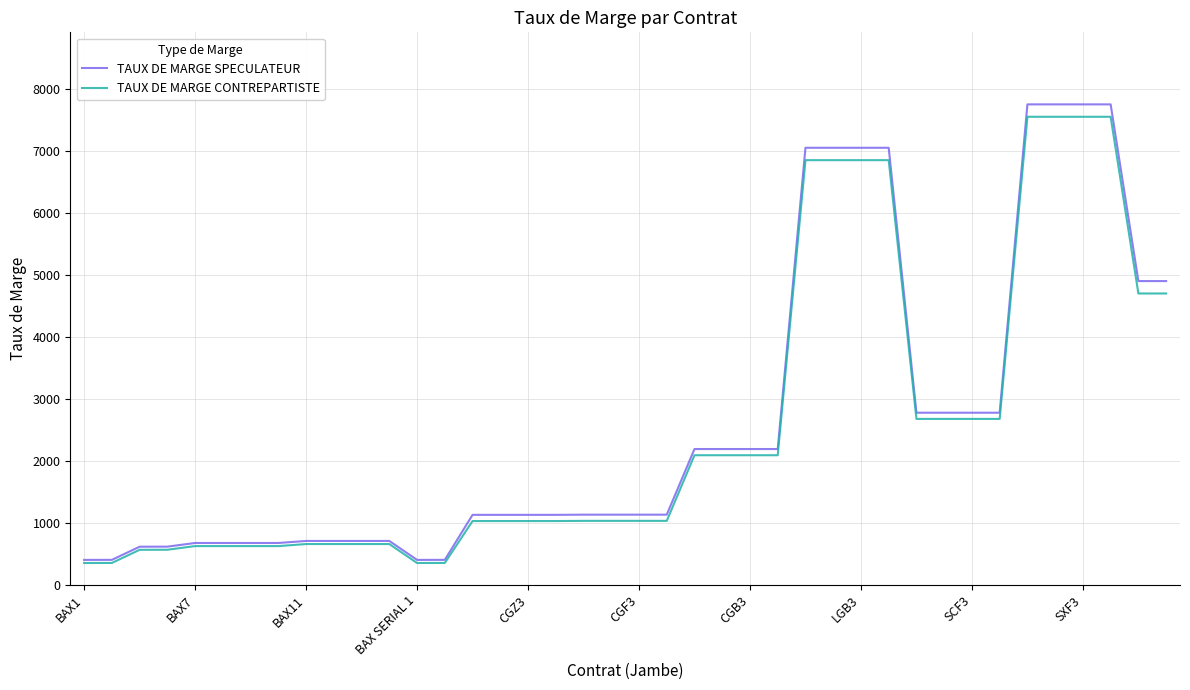

Which series has the largest range (max minus min)?

TAUX DE MARGE SPECULATEUR